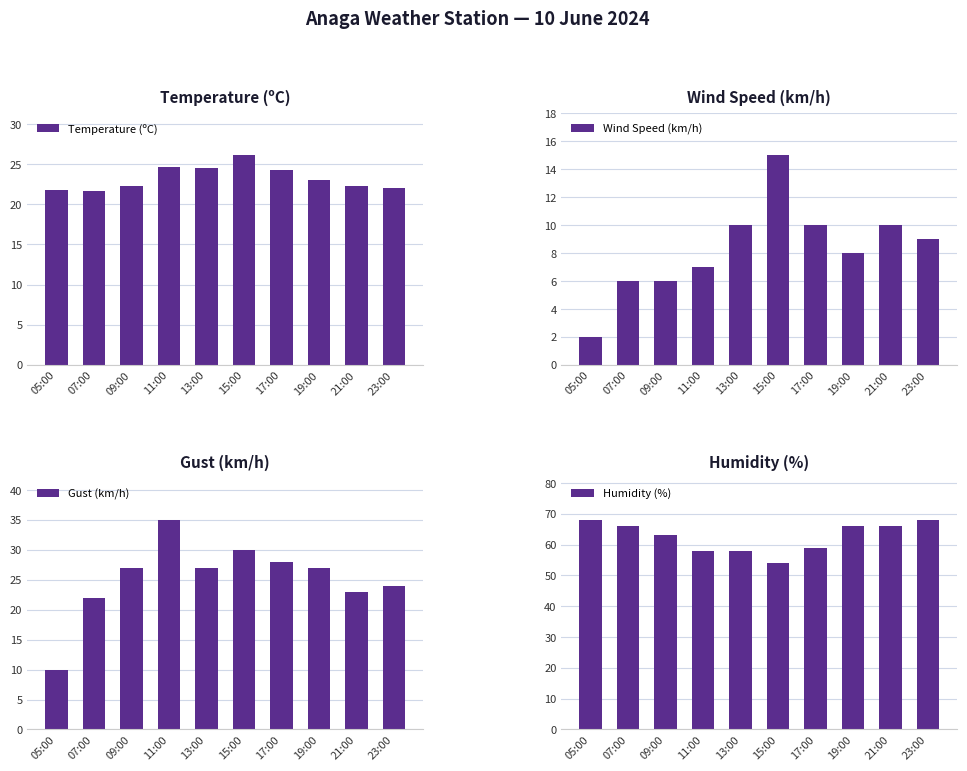

At which label does Temperature (ºC) reach its peak?

15:00